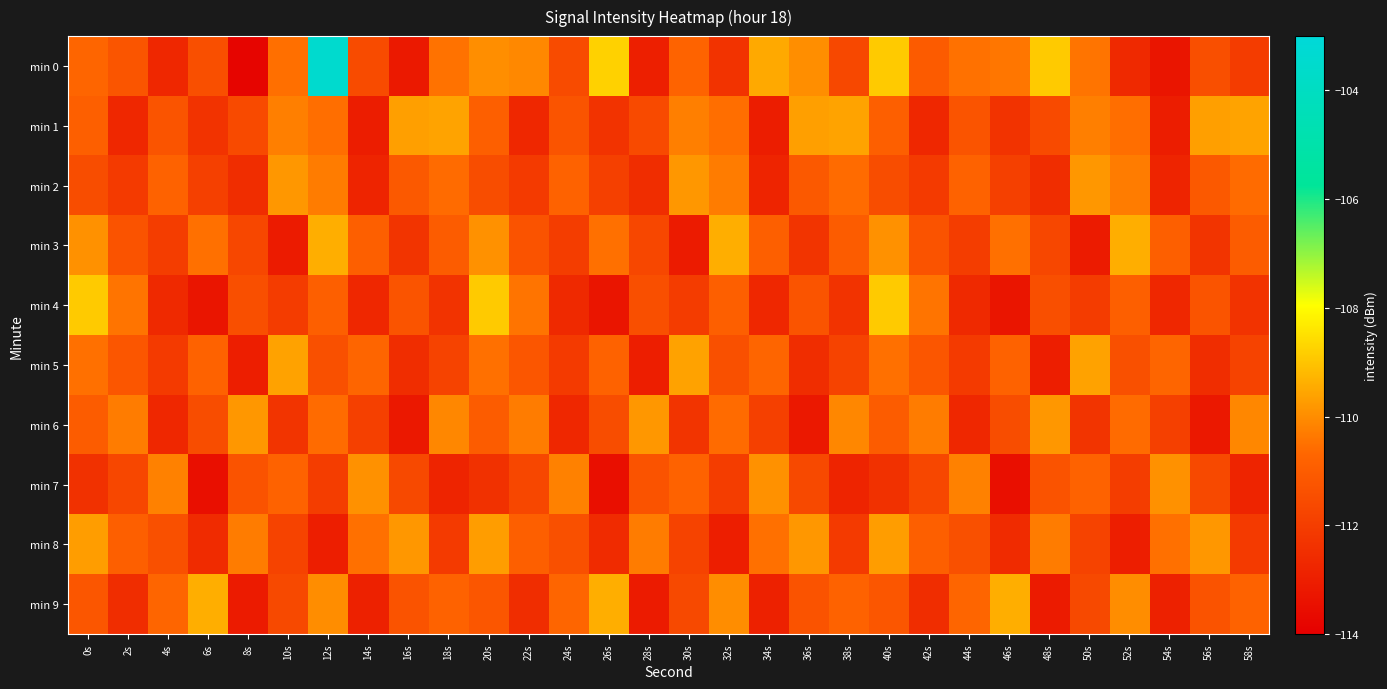

Which series has the widest spread of values?

min 0